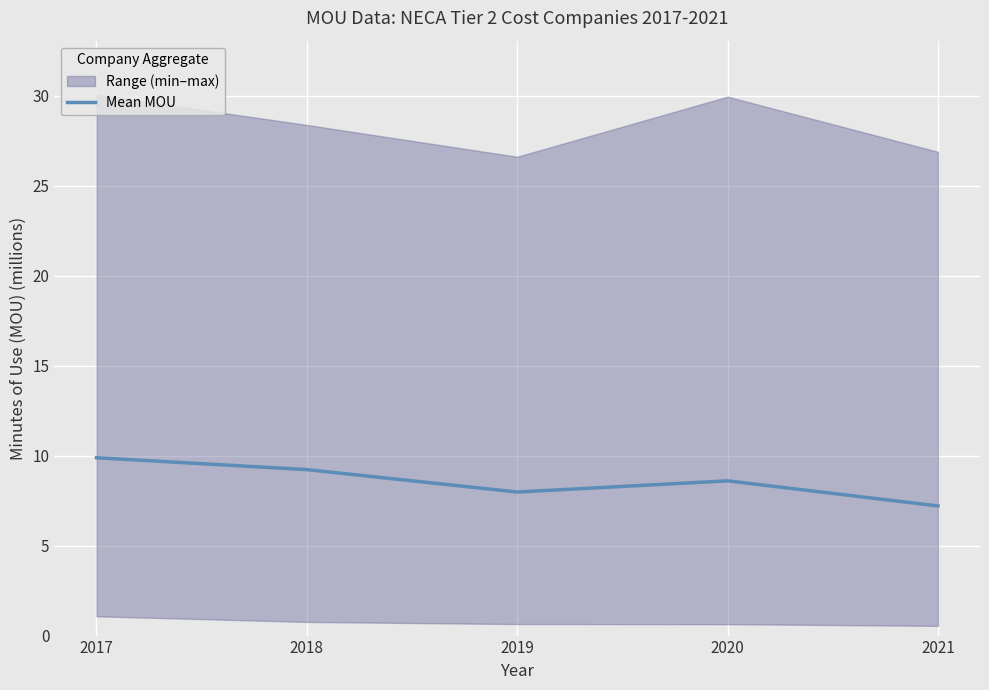

What is the change in value from 2017 to 2021?

-2.7